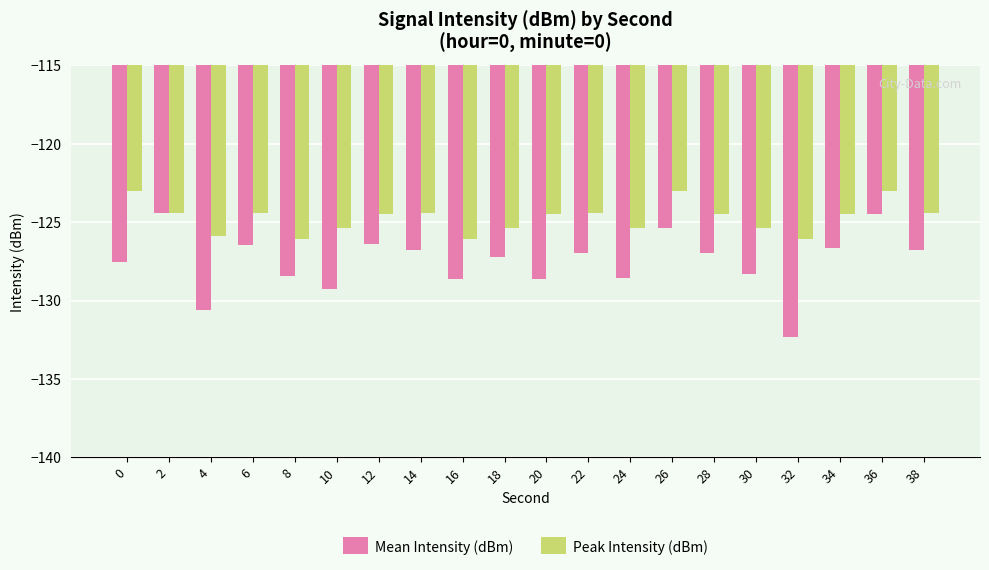

Count the Peak Intensity (dBm) values in the range -125 to -124.

9